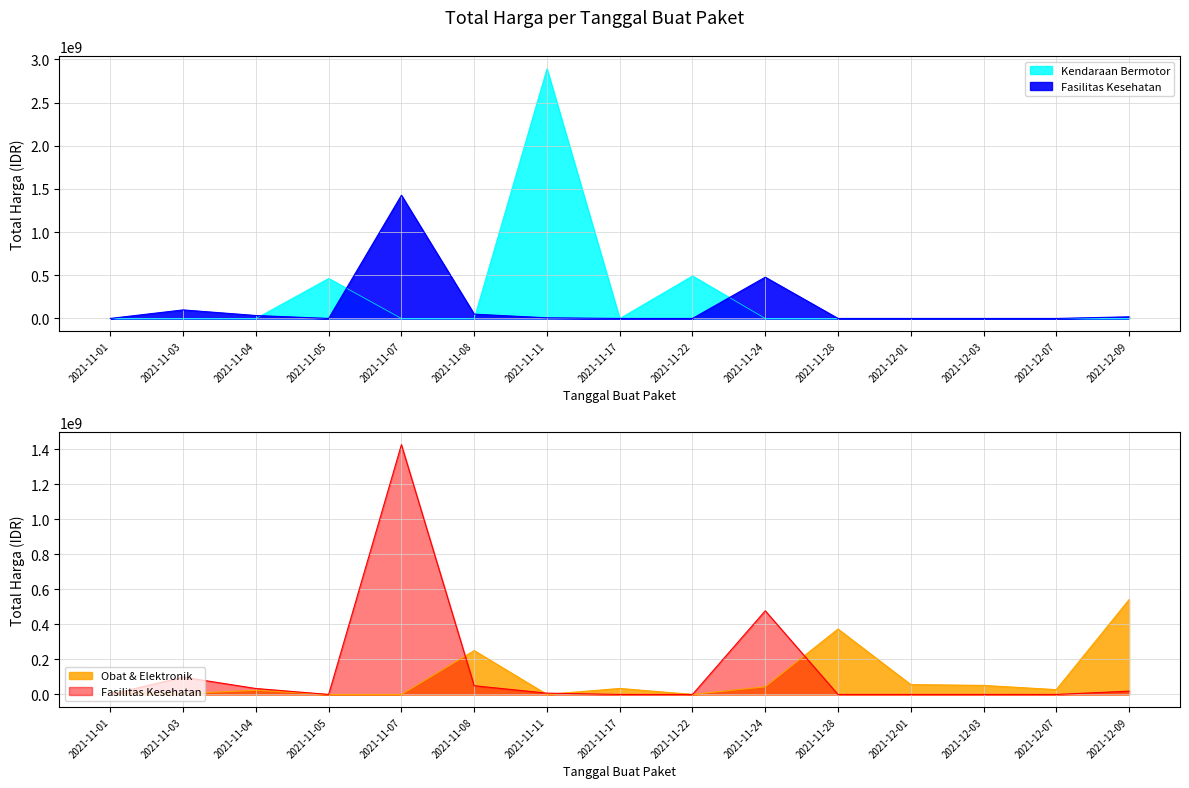

At which category does Total Harga (Obat & Elektronik) reach its first local peak?

2021-11-04